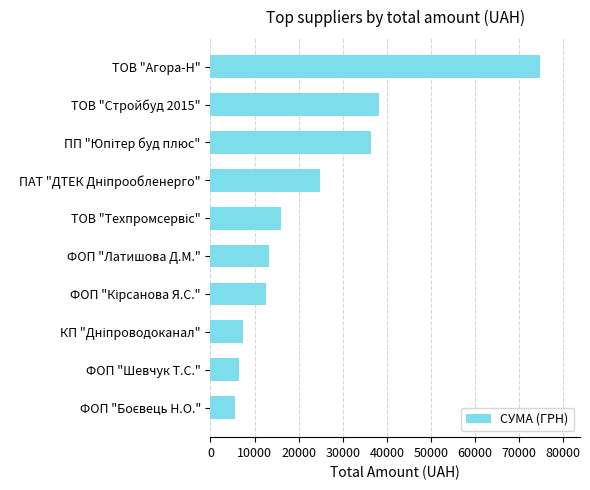

How many bars are there in total?

10